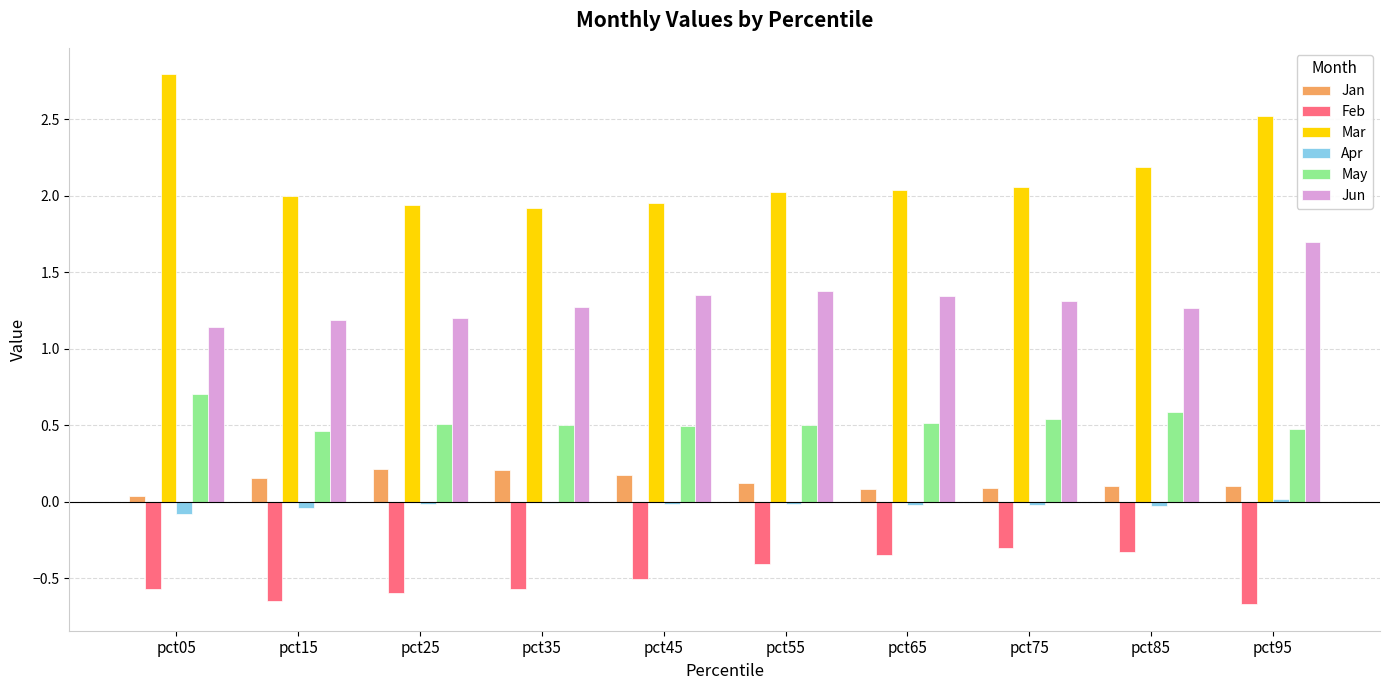

Which category has the highest value across all series?

pct05